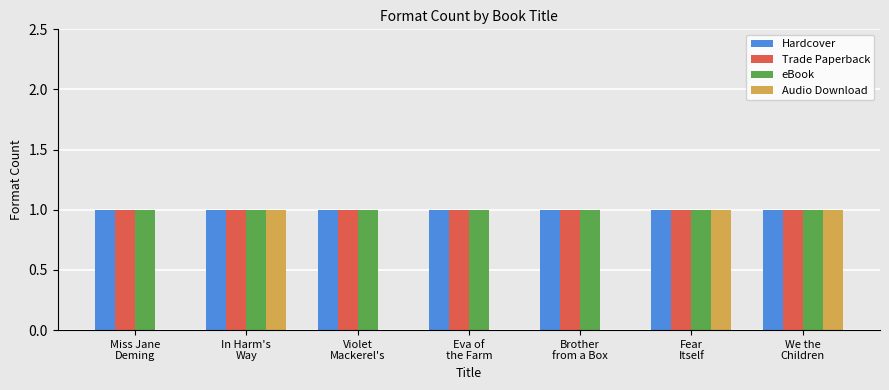

The Trade Paperback series shows 1 at Eva of
the Farm. True or false?

True